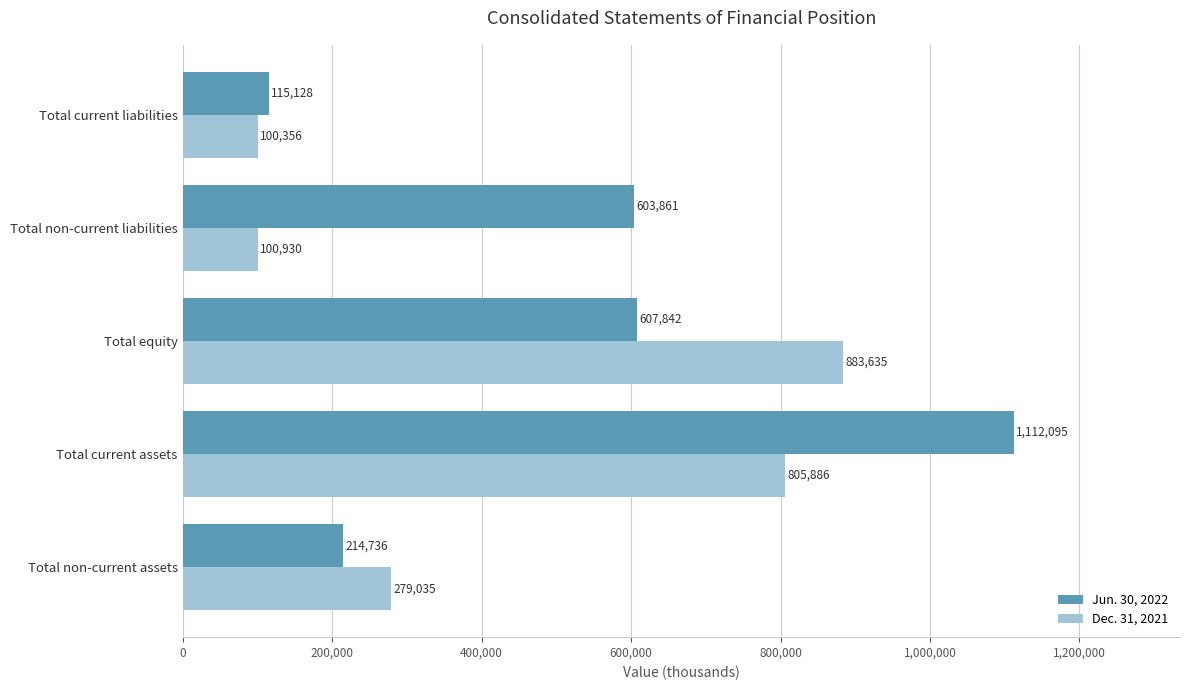

Is the value of Jun. 30, 2022 at Total non-current assets greater than the value of Dec. 31, 2021 at Total non-current liabilities?

Yes